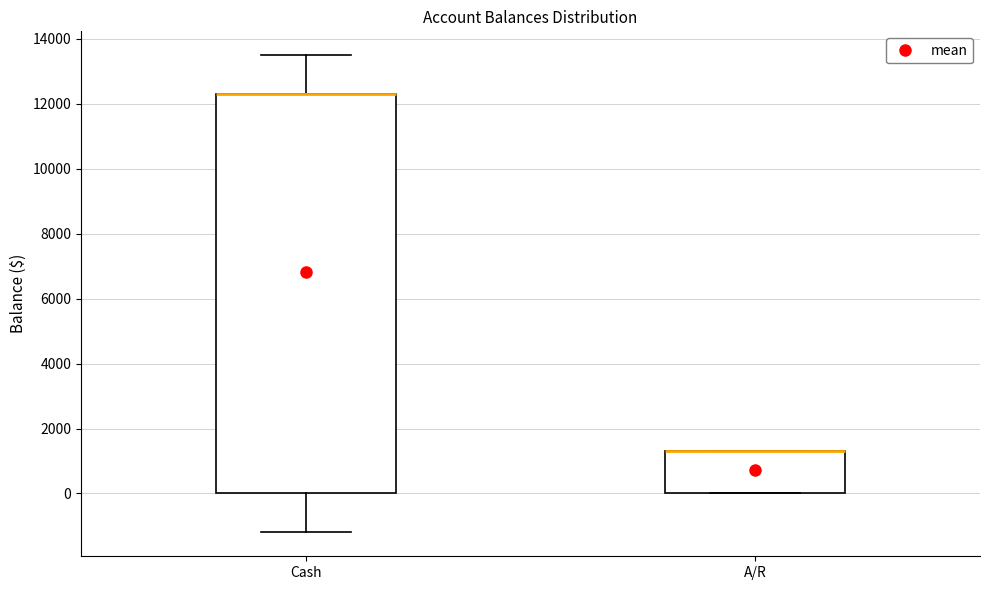

Reading left to right, transcribe this box plot: for each box, give where its median line is, the range the box spans, and where its two whiskers end, as read against the y-axis. The values are not printed on the chart, so give them approximately, as read against the axis.

Cash: median 12400 (drawn on the box's upper edge), box 0 to 12400, whiskers -1200 to 13600
A/R: median 1400 (drawn on the box's upper edge), box 0 to 1400, whiskers 0 to 1400